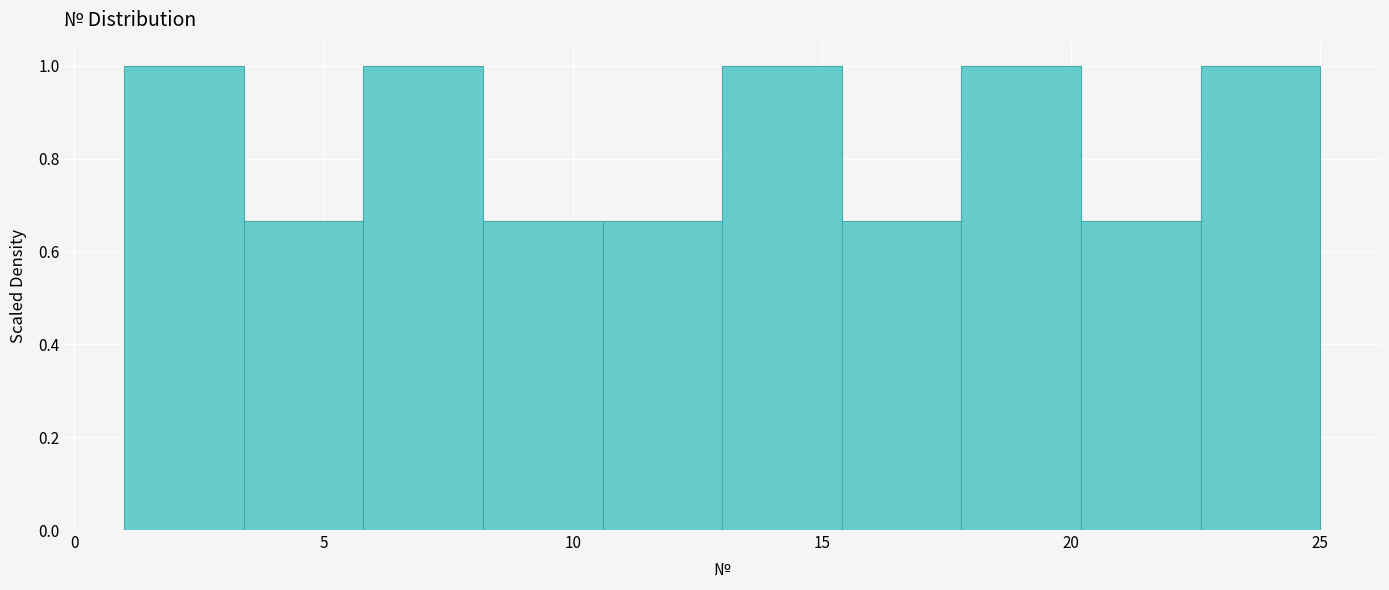

Reading left to right, list every bar in this chart as the range it spans on the x-axis followed by its height. Neither the bar edges nor the heights are printed on the chart, so give them approximately, as read against the axes.

1.0 to 3.4: 1.00
3.4 to 5.8: 0.66
5.8 to 8.2: 1.00
8.2 to 10.6: 0.66
10.6 to 13.0: 0.66
13.0 to 15.4: 1.00
15.4 to 17.8: 0.66
17.8 to 20.2: 1.00
20.2 to 22.6: 0.66
22.6 to 25.0: 1.00